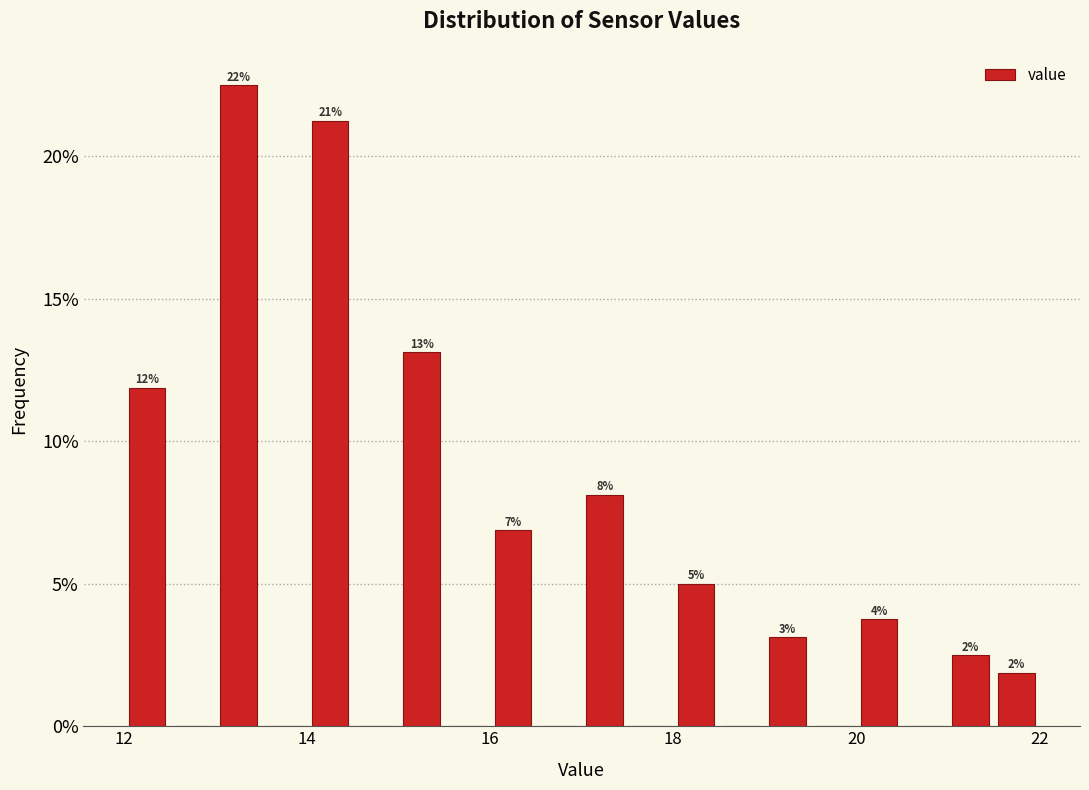

Read against the x-axis, roughly where is the centre of the tallest bar?

13.2